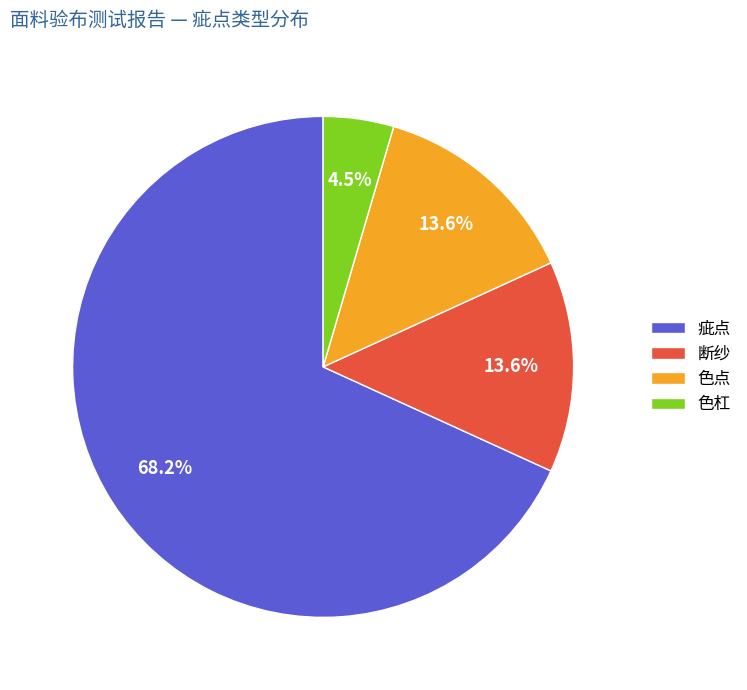

How many slices are in this pie chart?

4